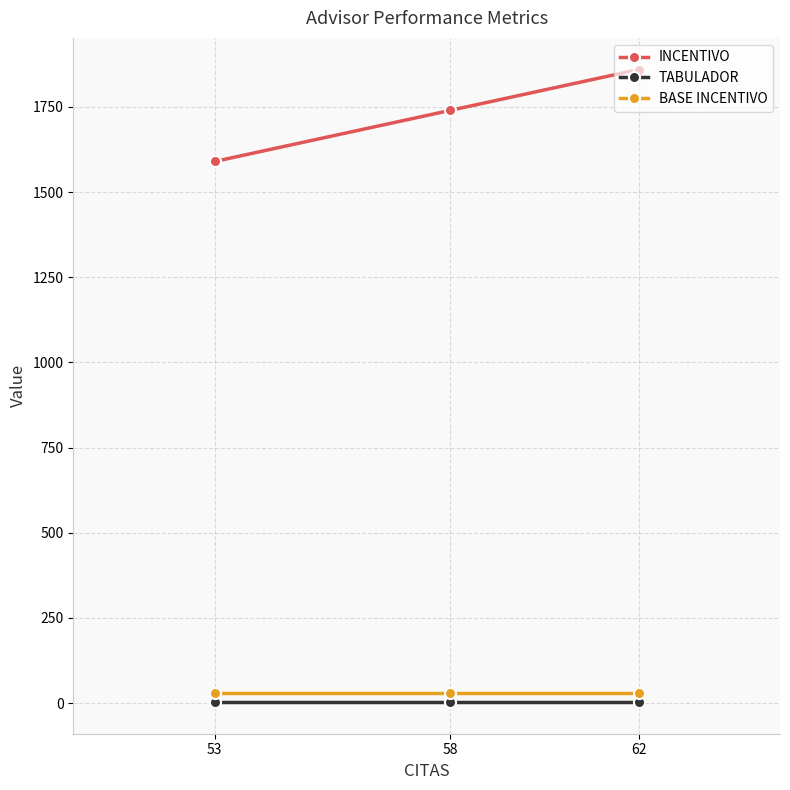

List the series in order of their peak value, highest first.

INCENTIVO, BASE INCENTIVO, TABULADOR